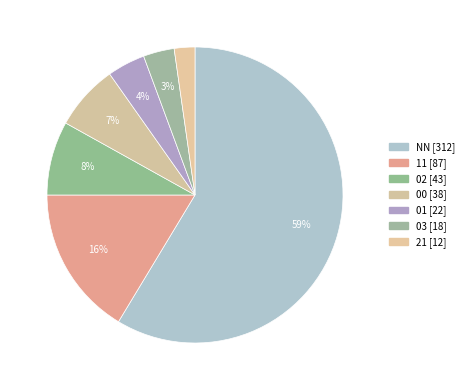

Count the number of slices in the pie.

7